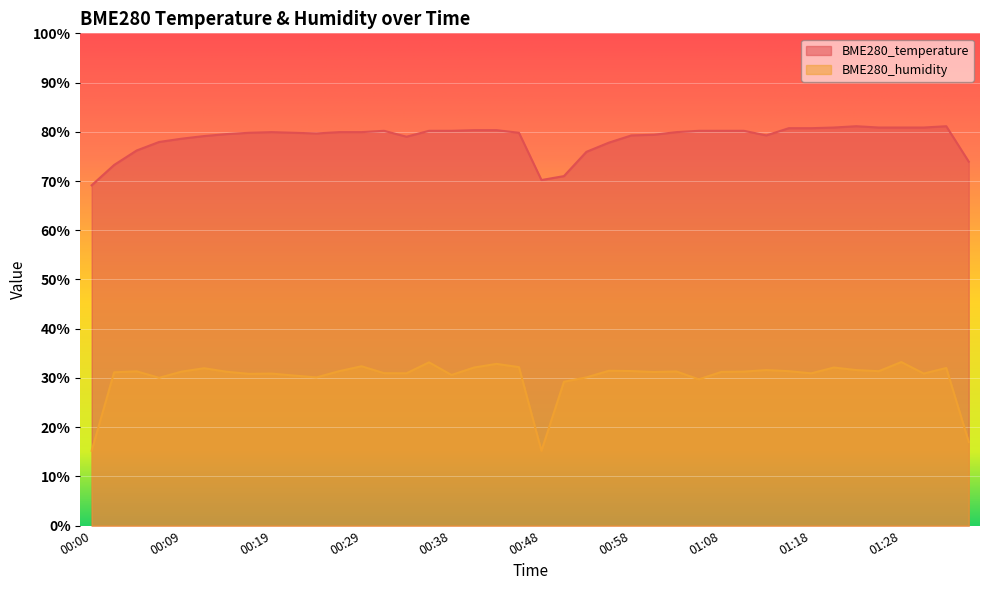

At how many categories does at least one series exceed 48?

40